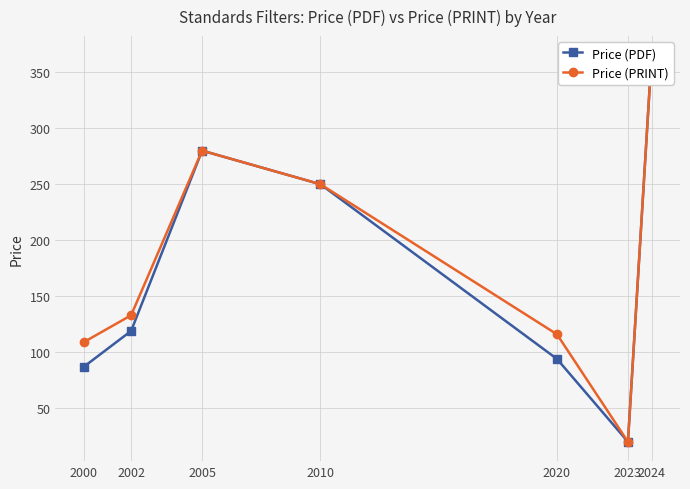

At which category does Price (PDF) reach its first local peak?

2005